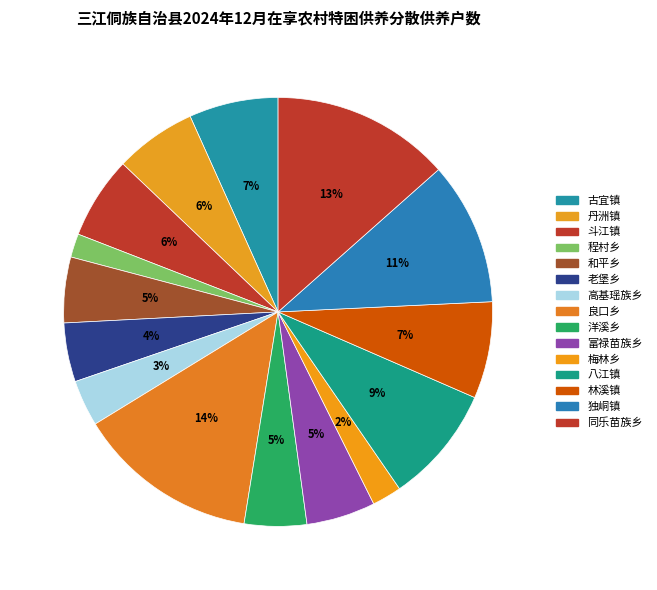

How many slices are in this pie chart?

15